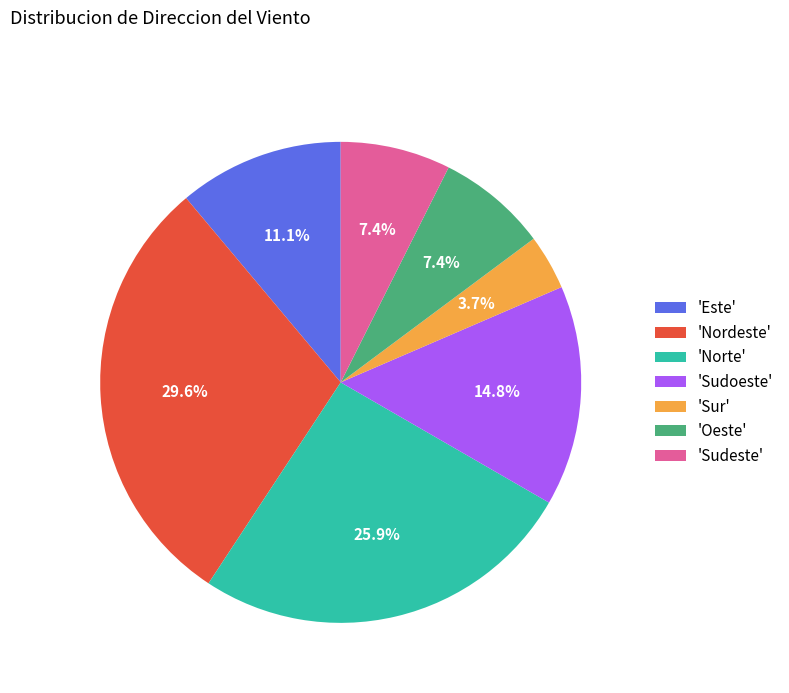

Is the sum of 'Nordeste' and 'Sudeste' greater than half?

No